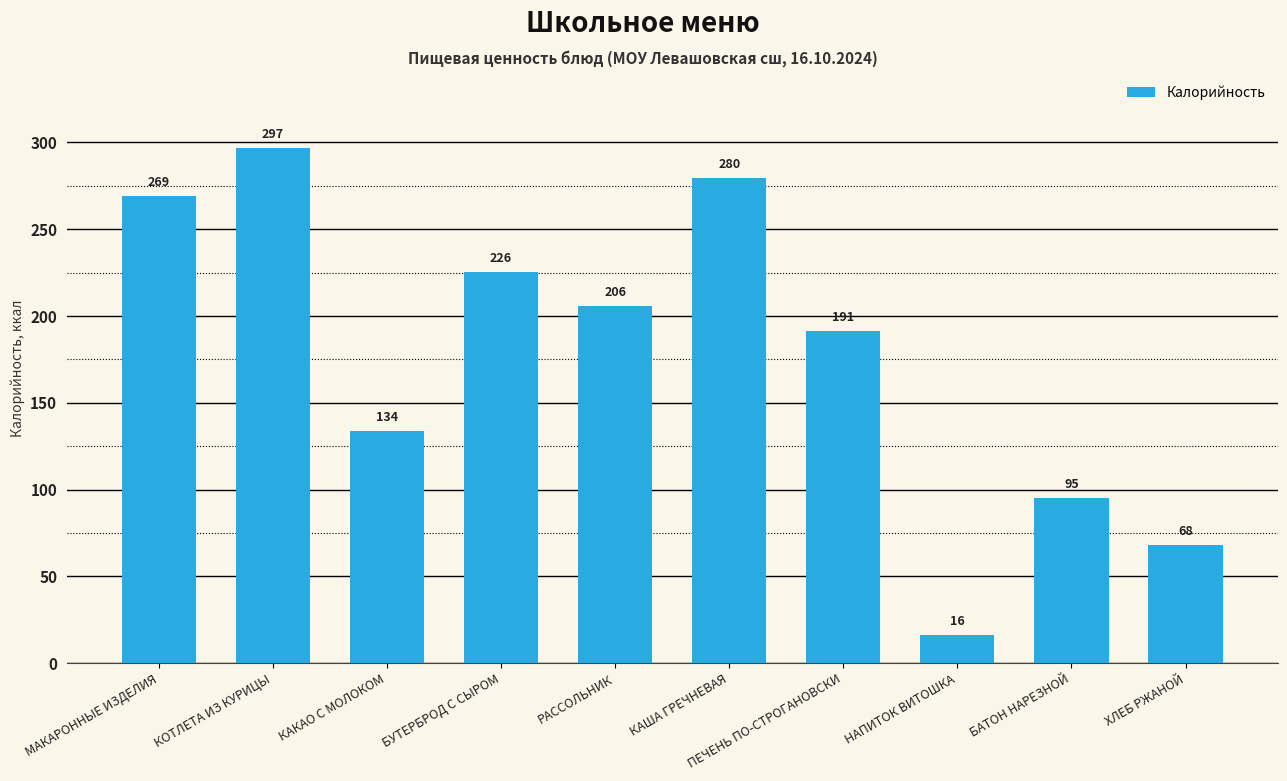

Is it true that the value at ПЕЧЕНЬ ПО-СТРОГАНОВСКИ is 107.0?

False